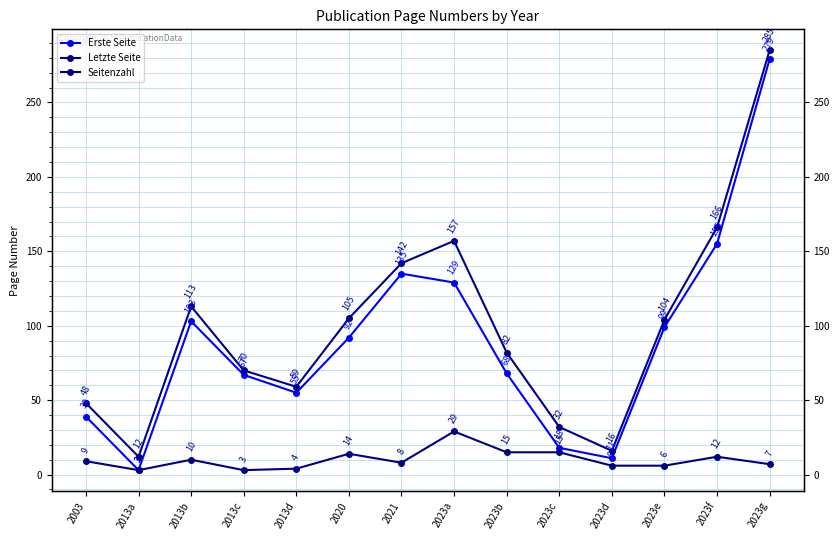

At how many categories does at least one series exceed 137?

4